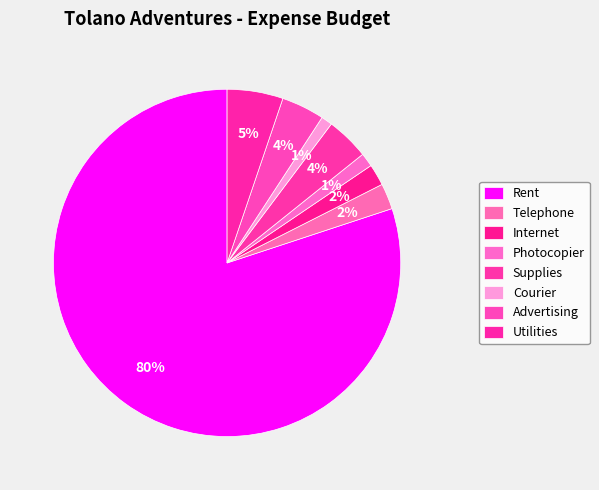

What is the largest slice in the pie chart?

Rent